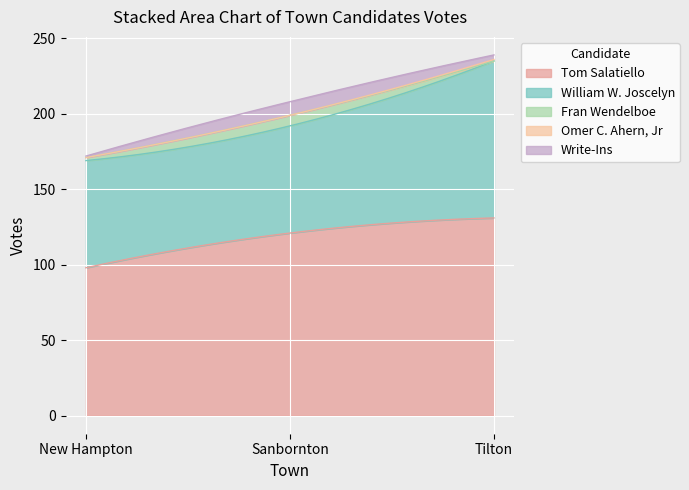

At which label does Fran Wendelboe reach its minimum?

Tilton